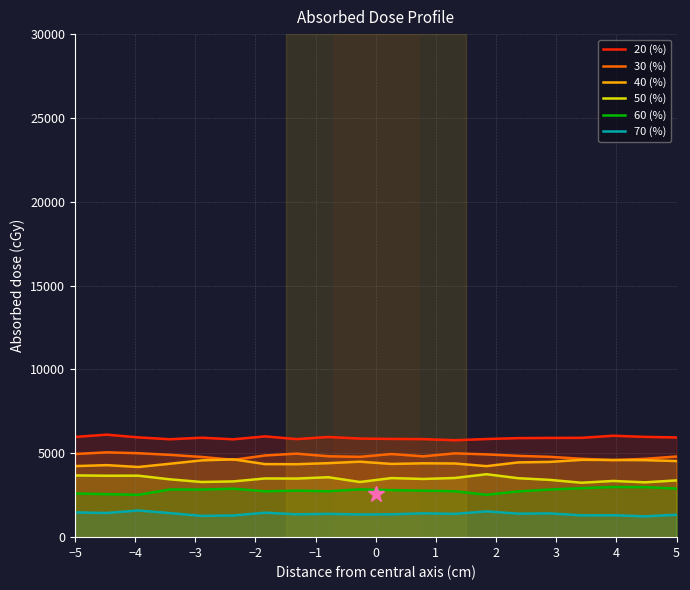

True or false: 50 (%) and 70 (%) cross at least once.

False